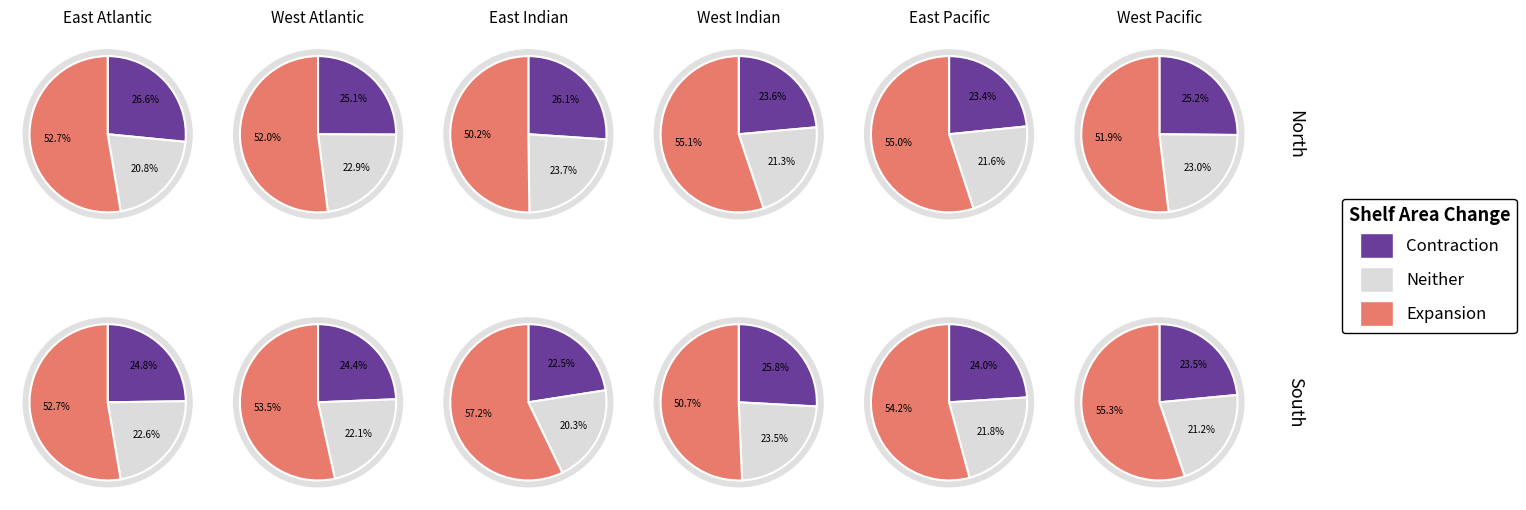

Is it true that 00:11 is 2% of the pie?

False